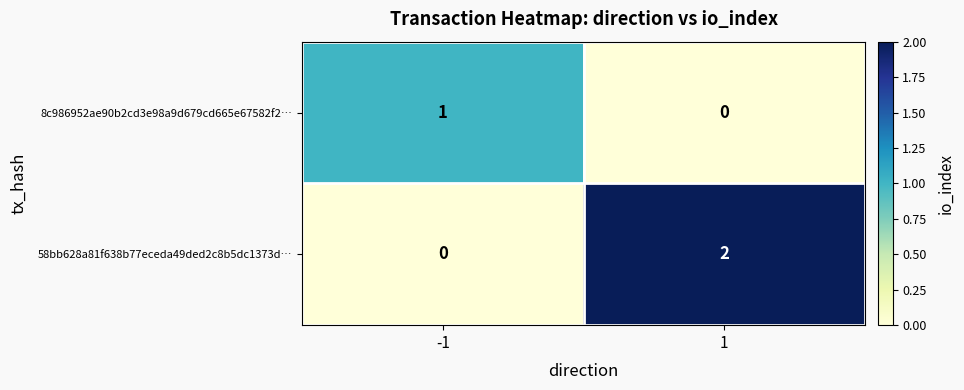

Reading left to right, transcribe all the data shown in this chart.

8c986952ae90b2cd3e98a9d679cd665e67582f2…: 1	0
58bb628a81f638b77eceda49ded2c8b5dc1373d…: 0	2